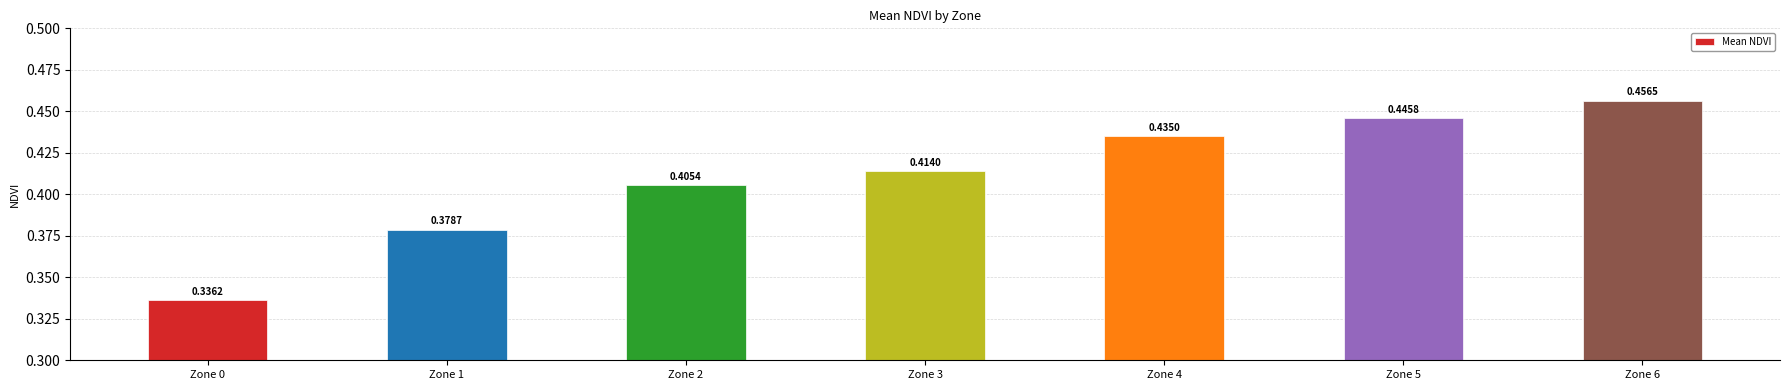

Between Zone 6 and Zone 2, which is larger?

Zone 6